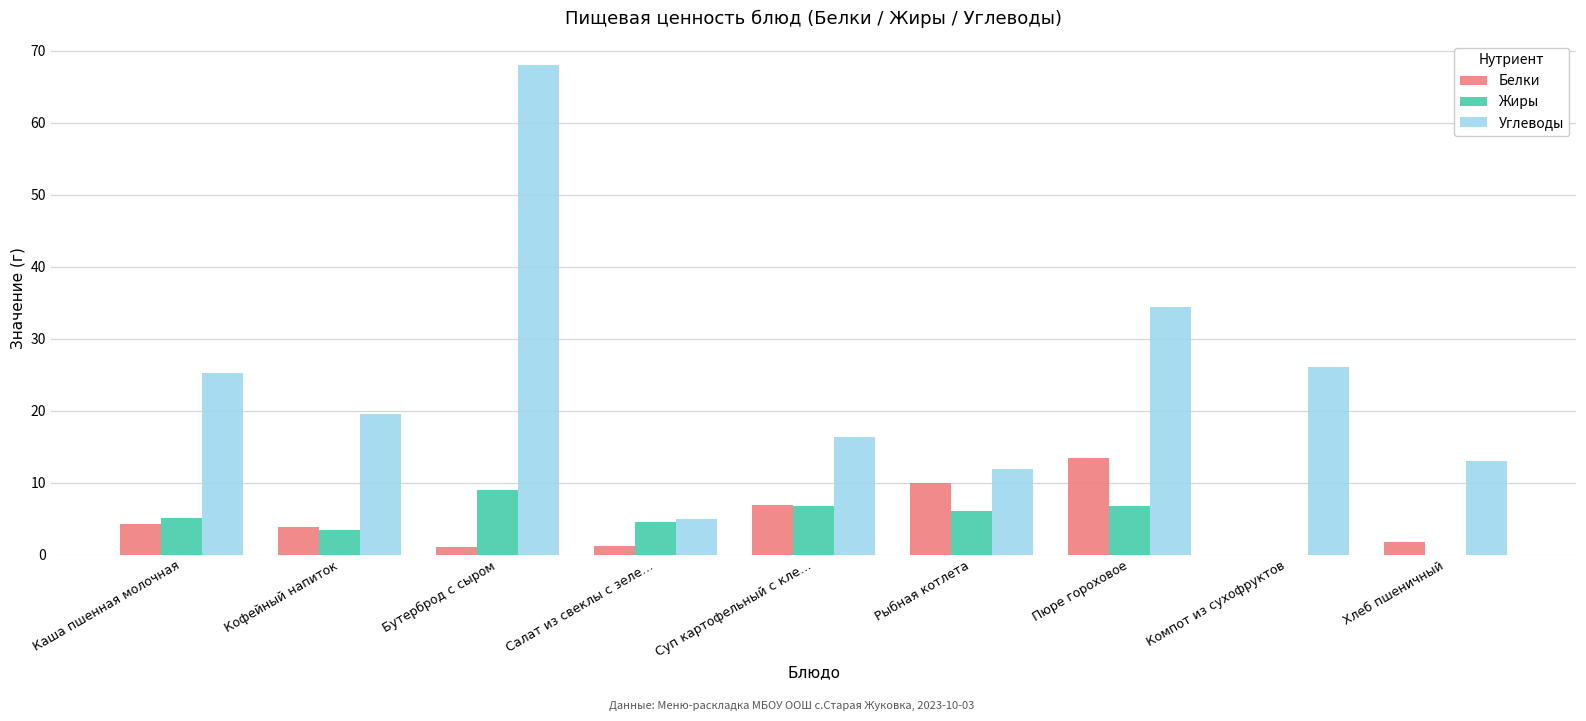

Is the value of Жиры at Суп картофельный с кле… greater than the value of Белки at Хлеб пшеничный?

Yes